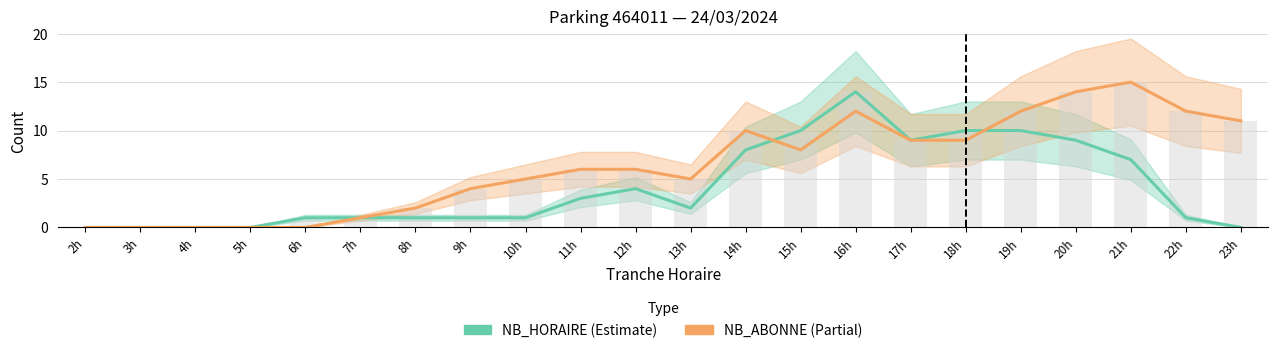

Reading right to left, extract all data points from this chart.

NB_HORAIRE: 23h=0	22h=1	21h=7	20h=9	19h=10	18h=10	17h=9	16h=14	15h=10	14h=8	13h=2	12h=4	11h=3	10h=1	9h=1	8h=1	7h=1	6h=1	5h=0	4h=0	3h=0	2h=0
NB_ABONNE: 23h=11	22h=12	21h=15	20h=14	19h=12	18h=9	17h=9	16h=12	15h=8	14h=10	13h=5	12h=6	11h=6	10h=5	9h=4	8h=2	7h=1	6h=0	5h=0	4h=0	3h=0	2h=0